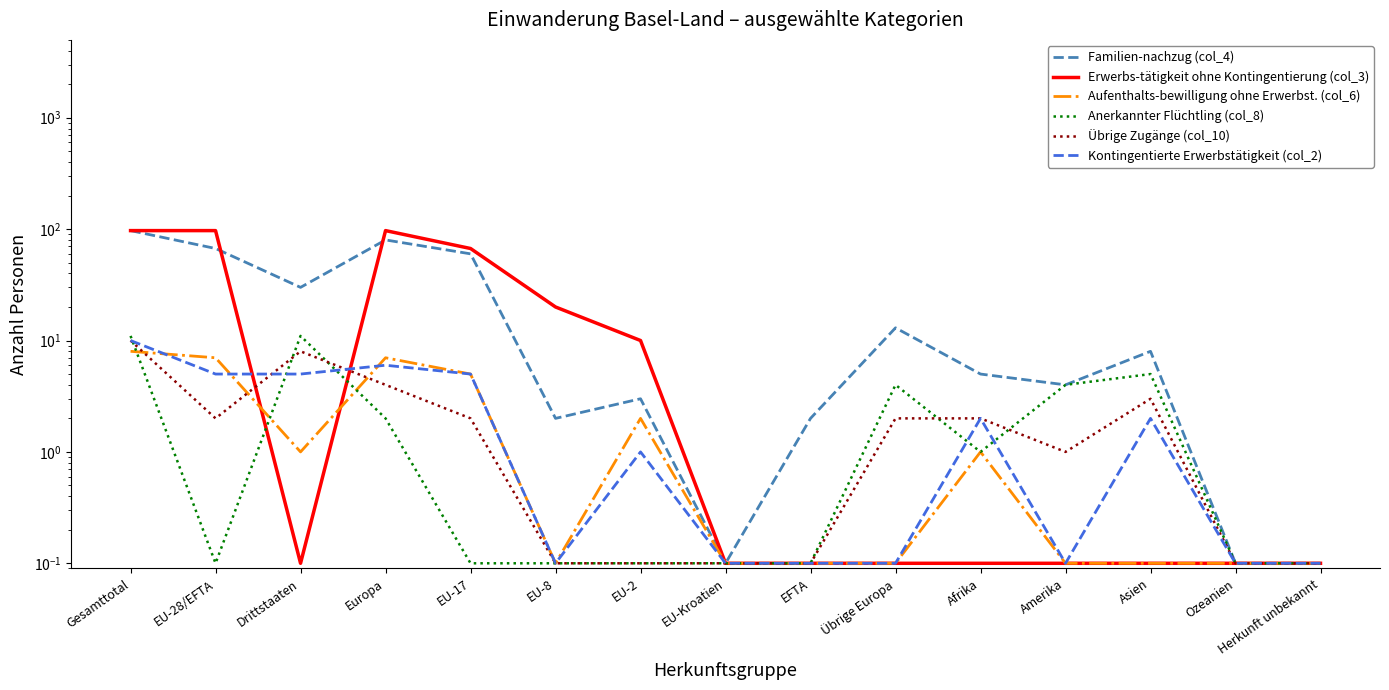

Which series has the largest total across all categories?

Erwerbs-tätigkeit ohne Kontingentierung (col_3)